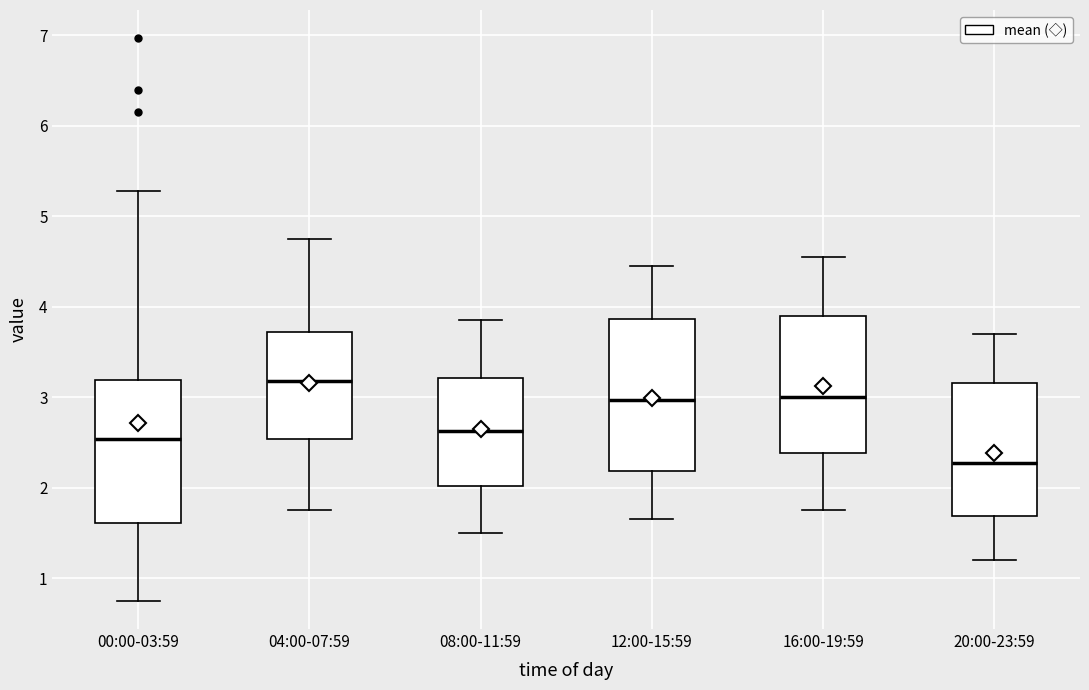

Where is the lower edge of the box for 20:00-23:59 on the y-axis? The values are not printed on the chart, so give them approximately, as read against the axis.

1.7